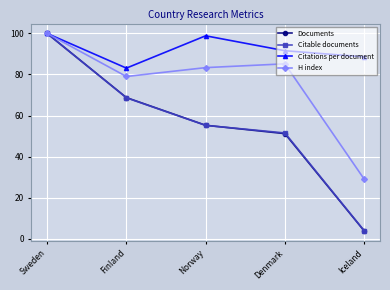

At which label is Documents closest to 51?

Denmark